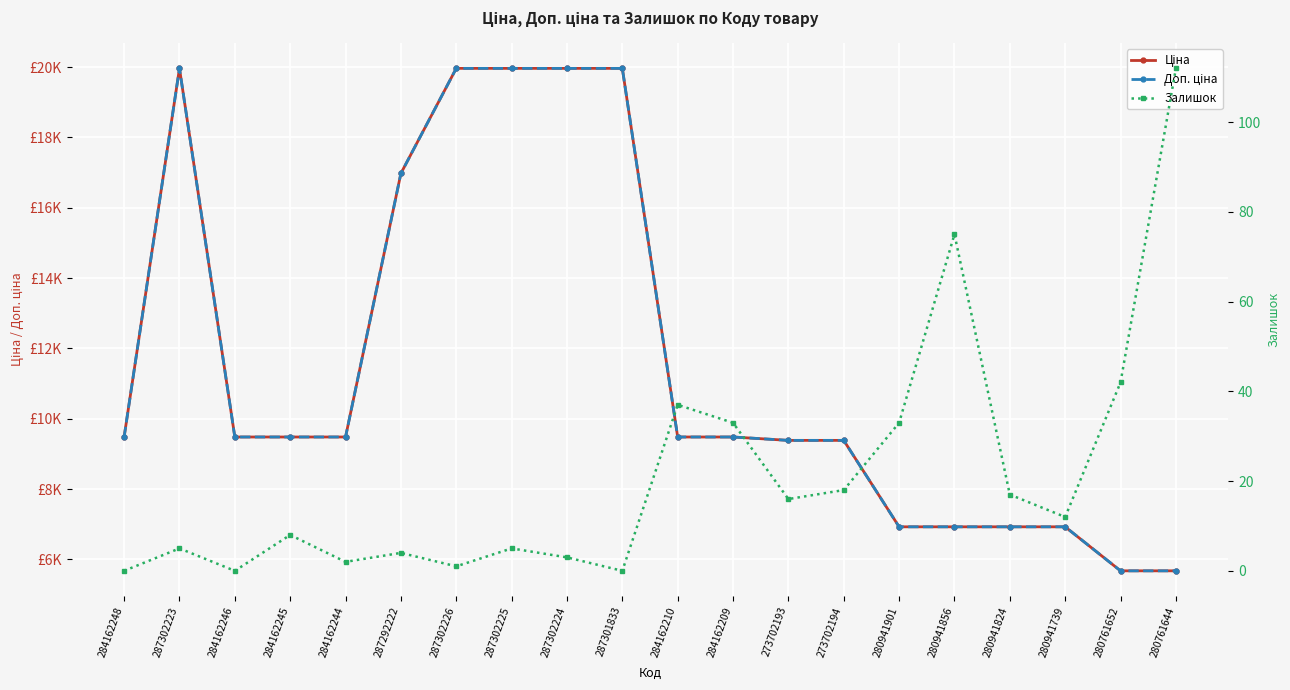

Reading left to right, what are all the values shown in this chart?

Ціна: 284162248=9480.1	287302223=19964.2	284162246=9480.1	284162245=9480.1	284162244=9480.1	287292222=16976.3	287302226=19964.2	287302225=19964.2	287302224=19964.2	287301833=19964.2	284162210=9480.1	284162209=9480.1	273702193=9384.0	273702194=9384.0	280941901=6925.7	280941856=6925.7	280941824=6925.7	280941739=6925.7	280761652=5673.8	280761644=5673.8
Доп. ціна: 284162248=9480.1	287302223=19964.2	284162246=9480.1	284162245=9480.1	284162244=9480.1	287292222=16976.3	287302226=19964.2	287302225=19964.2	287302224=19964.2	287301833=19964.2	284162210=9480.1	284162209=9480.1	273702193=9384.0	273702194=9384.0	280941901=6925.7	280941856=6925.7	280941824=6925.7	280941739=6925.7	280761652=5673.8	280761644=5673.8
Залишок: 284162248=0.0	287302223=5.0	284162246=0.0	284162245=8.0	284162244=2.0	287292222=4.0	287302226=1.0	287302225=5.0	287302224=3.0	287301833=0.0	284162210=37.0	284162209=33.0	273702193=16.0	273702194=18.0	280941901=33.0	280941856=75.0	280941824=17.0	280941739=12.0	280761652=42.0	280761644=112.0